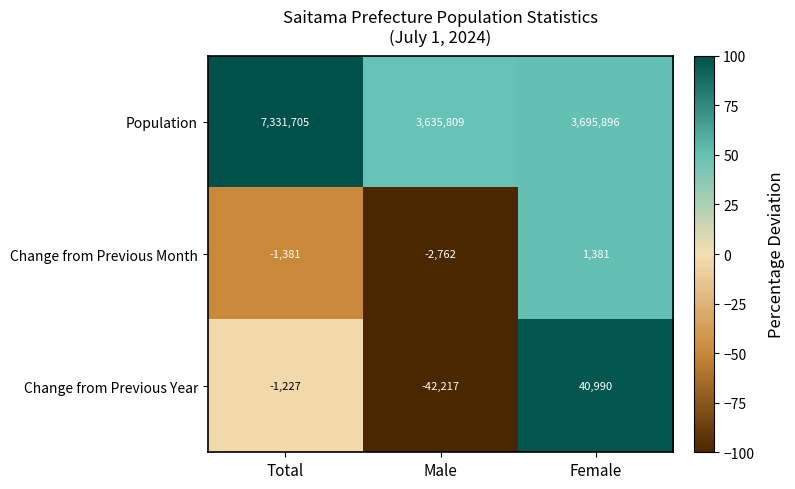

What is the greatest value displayed?

7331705